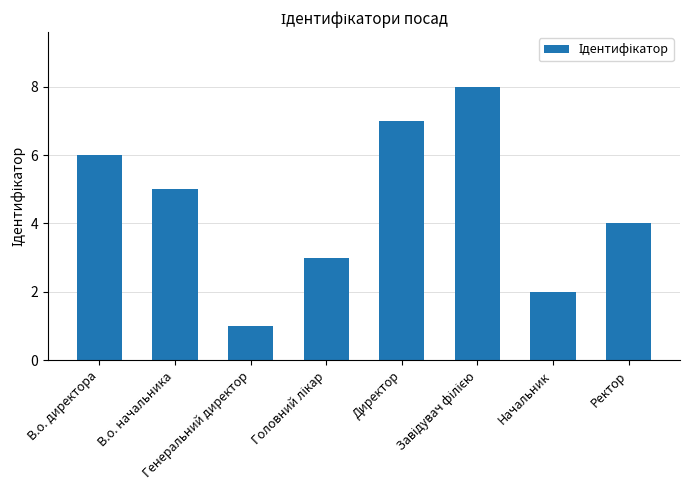

What is the difference between the maximum and second lowest values?

6